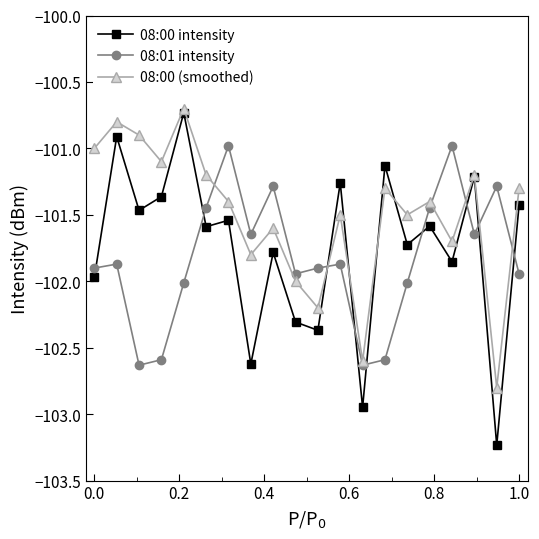

Which series has the largest total across all categories?

08:00 (smoothed)